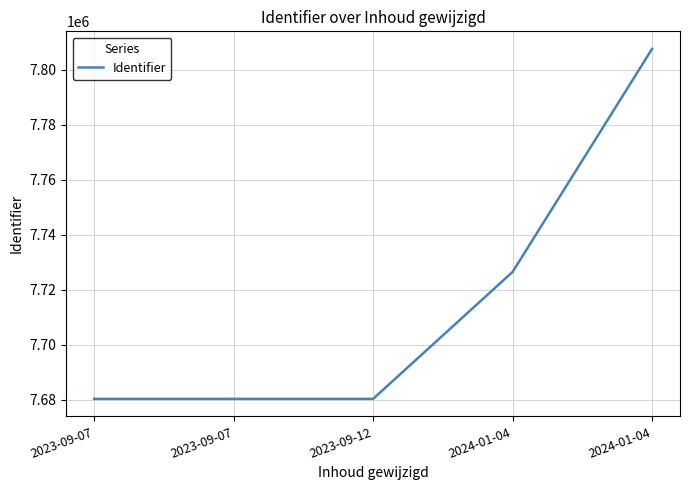

How many lines are shown in the chart?

1